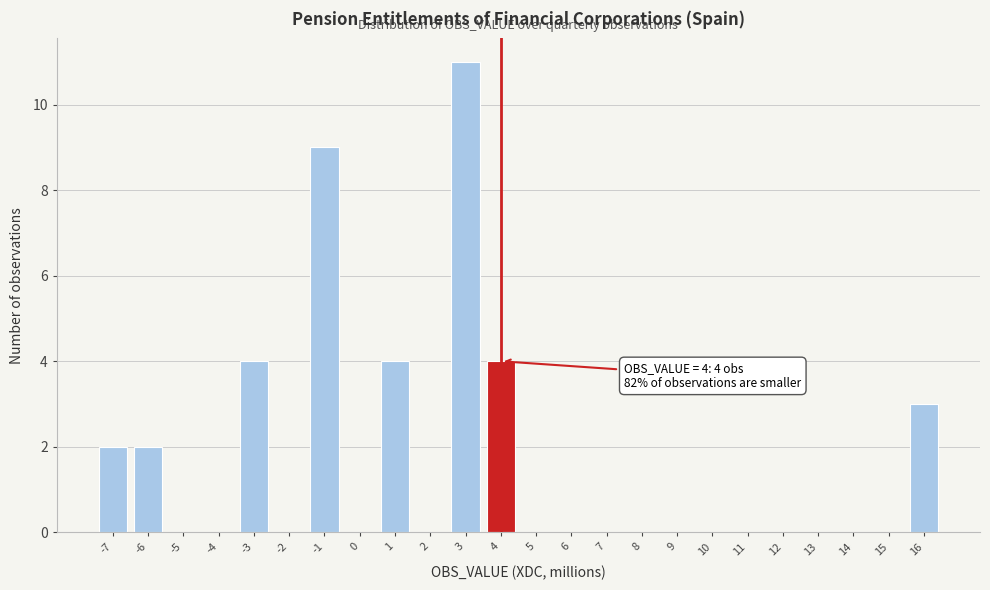

Over which range of the x-axis is the bar tallest?

2.5 to 3.5